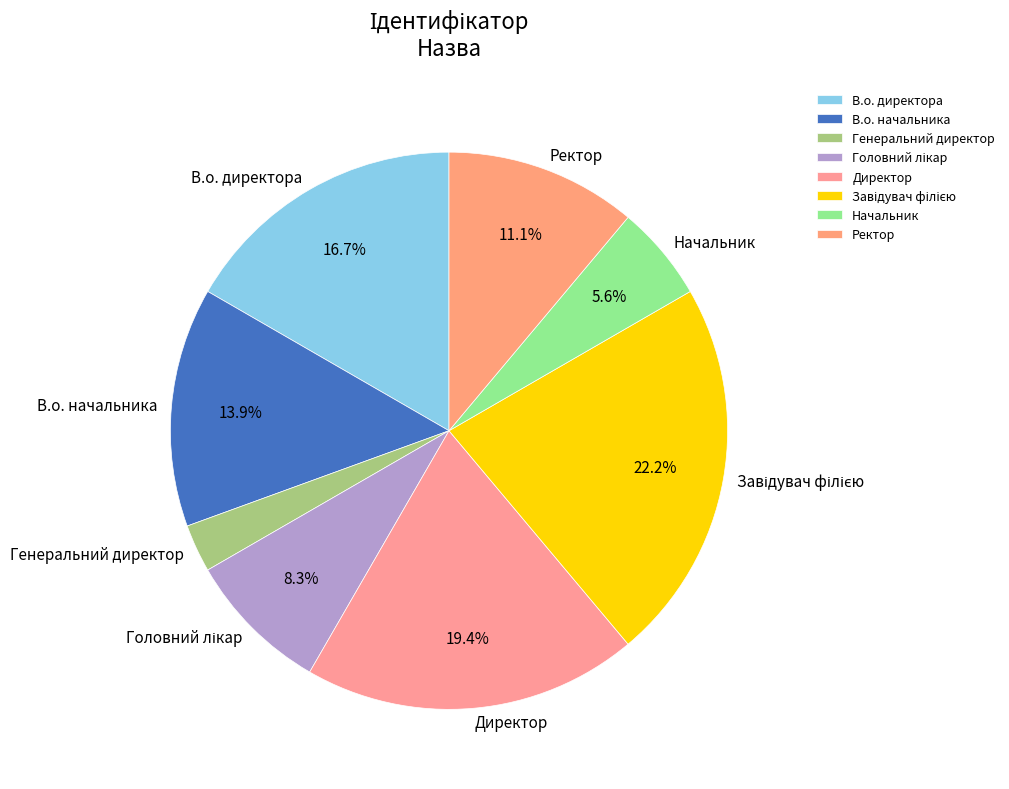

The Начальник slice represents 20% of the pie. True or false?

False